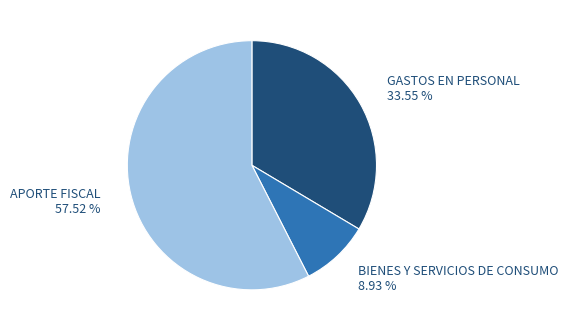

Which category has the biggest portion of the pie?

APORTE FISCAL